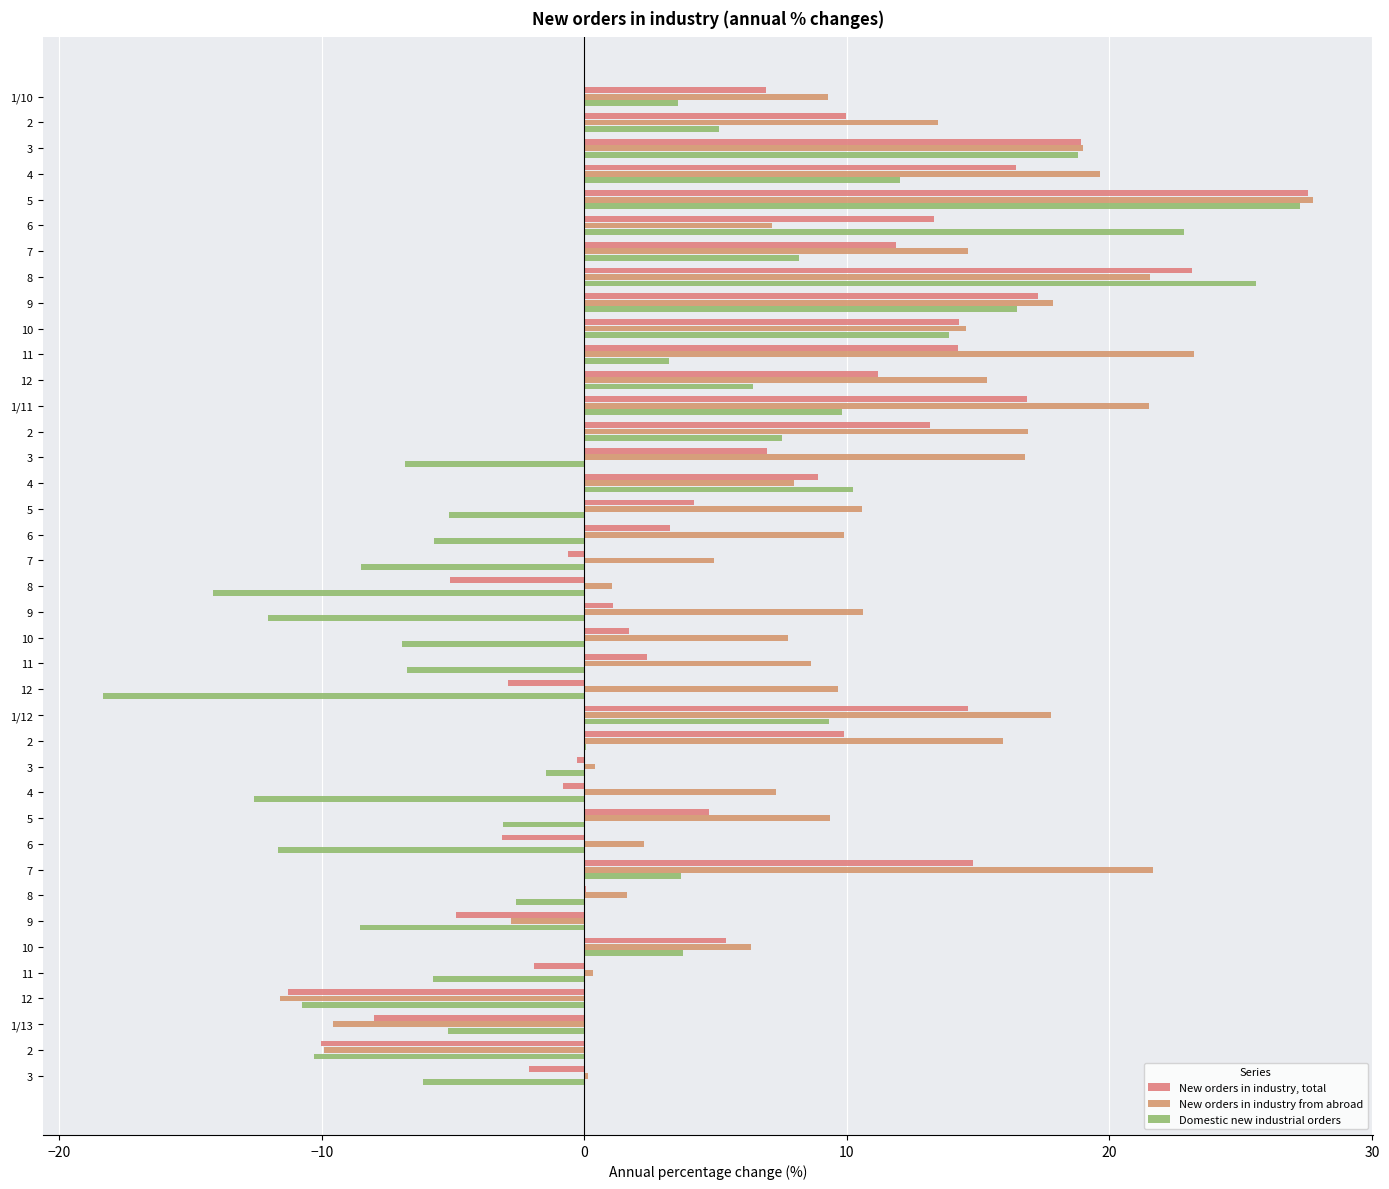

How many categories are shown in the chart?

39